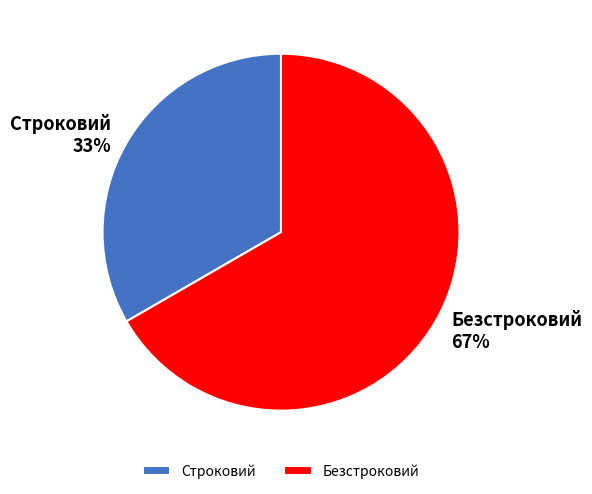

Rank the categories by value from highest to lowest.

Безстроковий, Строковий